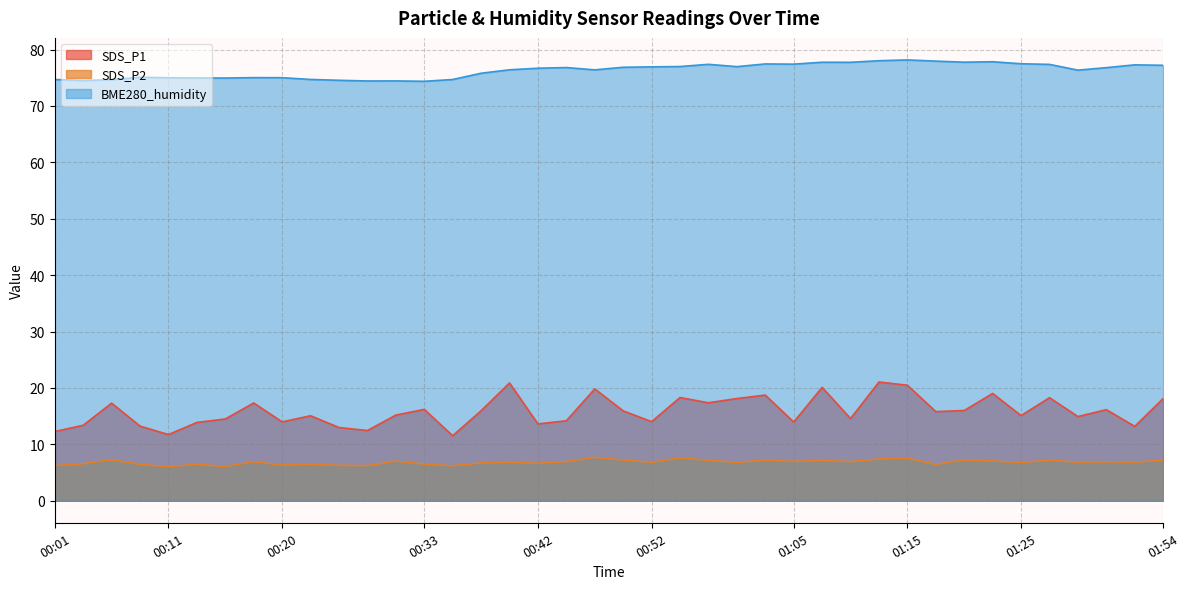

True or false: SDS_P2 and BME280_humidity intersect in this chart.

False